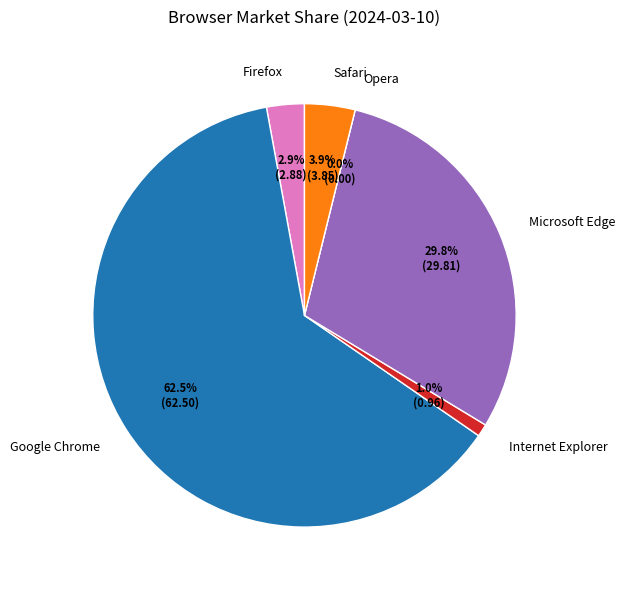

Is it true that Microsoft Edge is 30% of the pie?

True